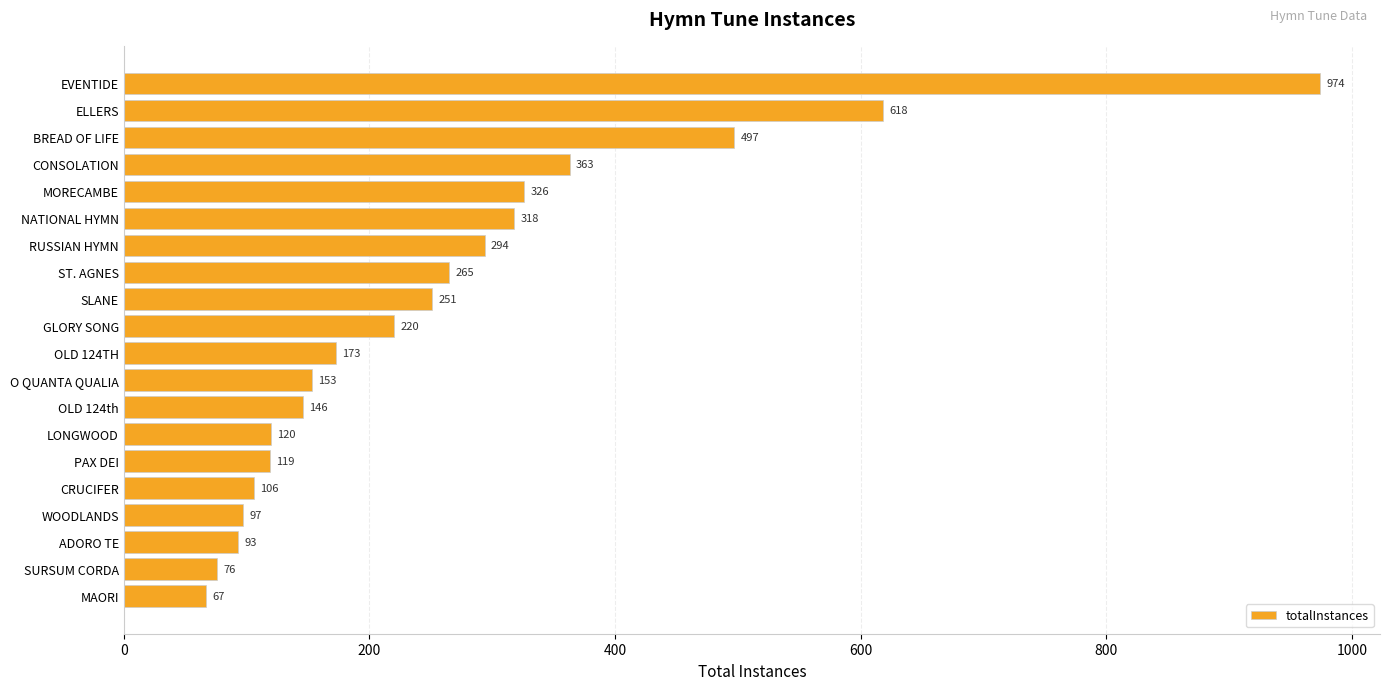

What is the value of the 6th bar from the top?

318